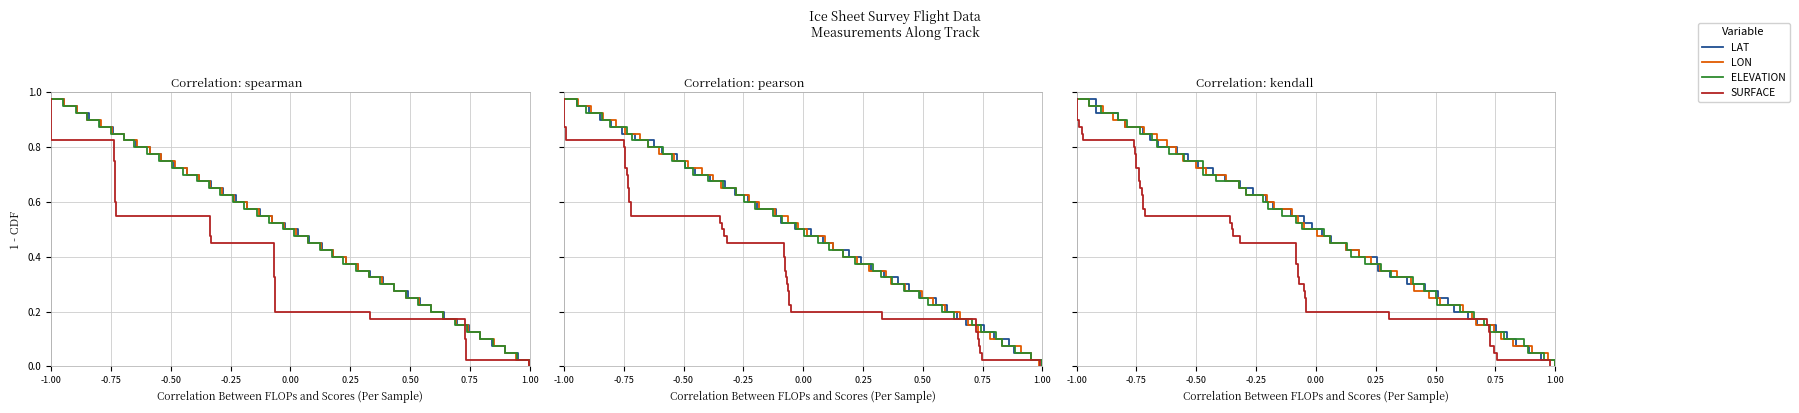

True or false: LON has more than 2 points higher than both neighbors.

False